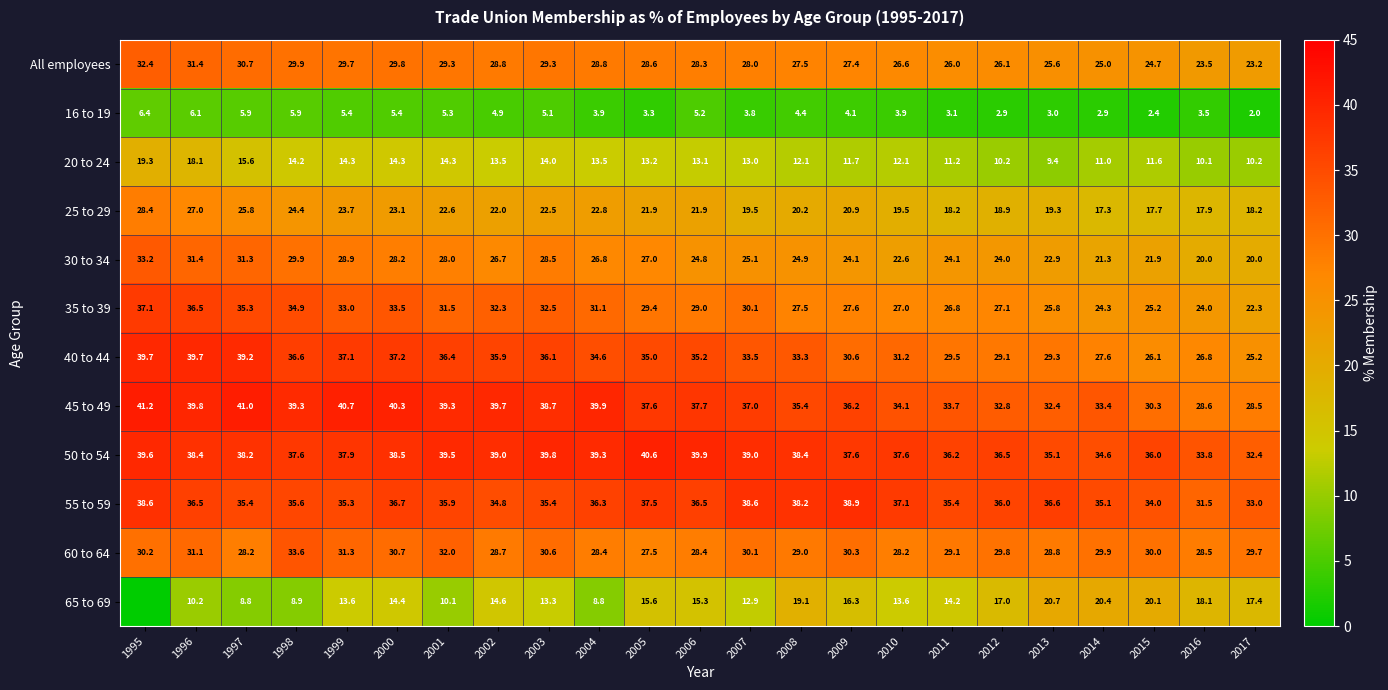

Which category has the highest value in the 30 to 34 series?

1995